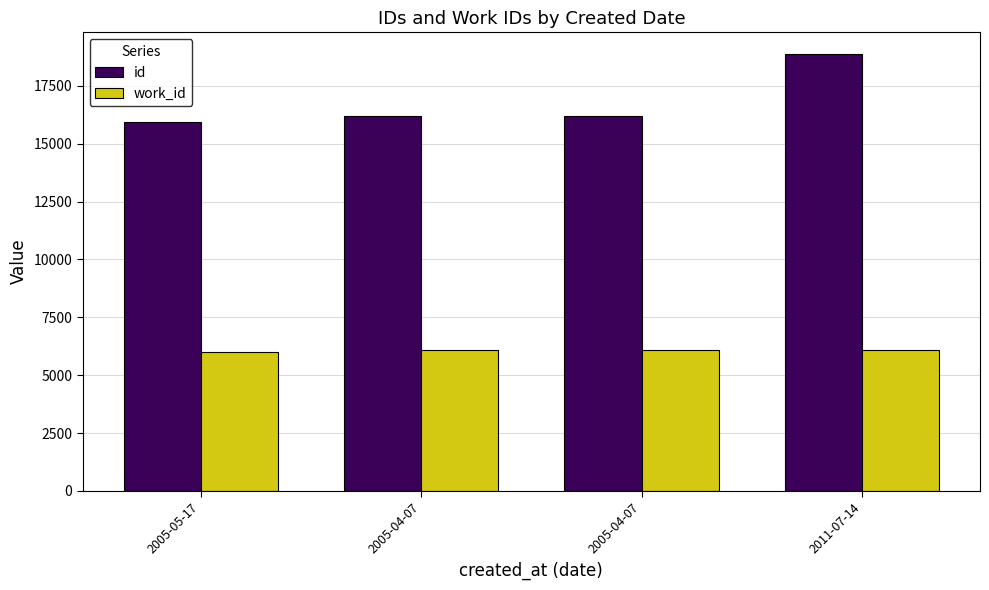

What is the sum of all id values?

67239